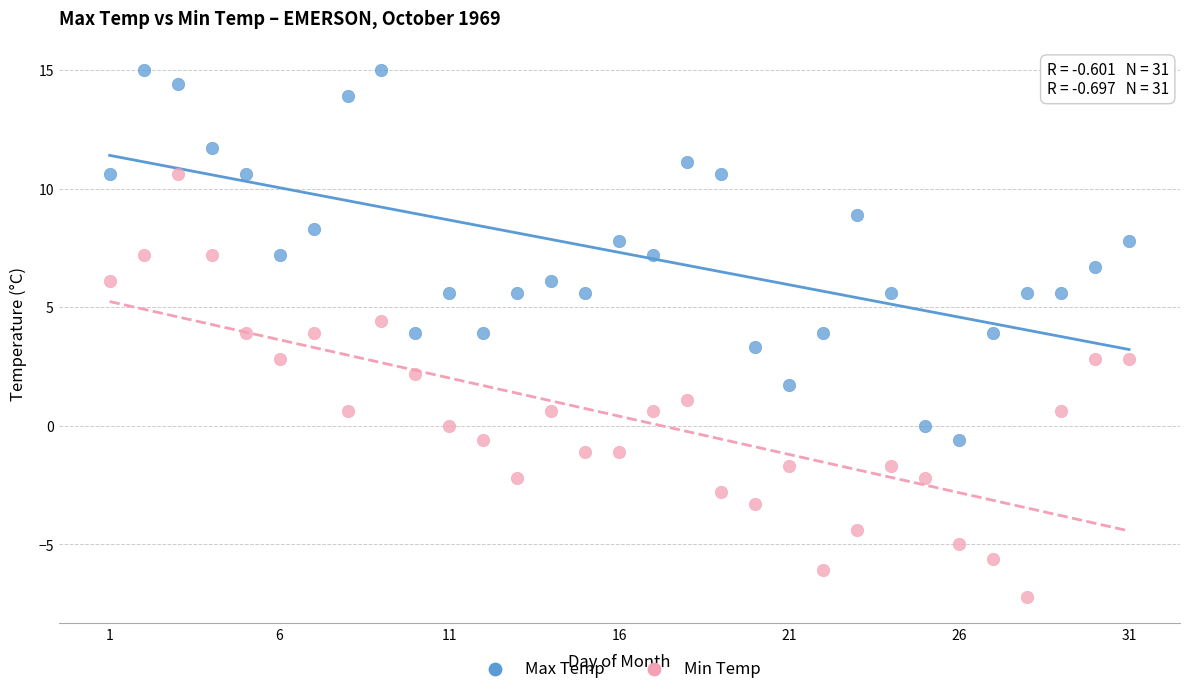

Which series reaches the minimum Y coordinate?

Min Temp